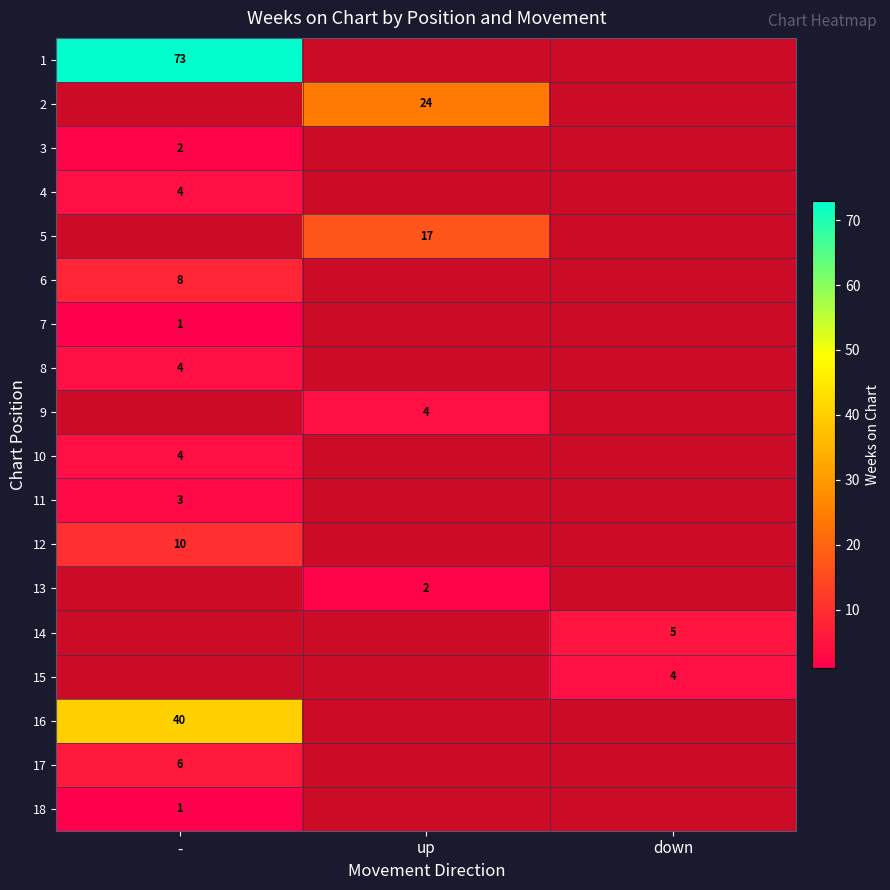

What is the minimum value shown in the chart?

1.0